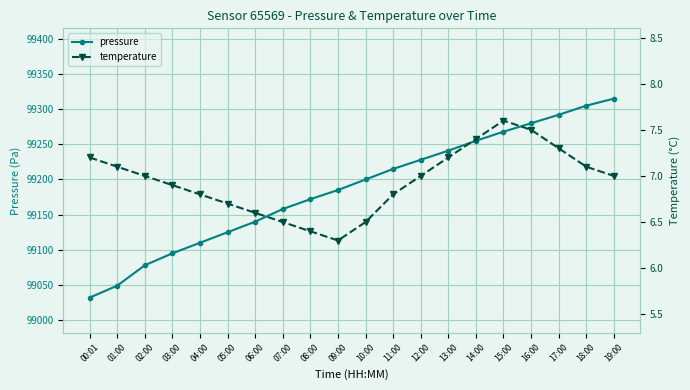

At which label does temperature reach its peak?

15:00